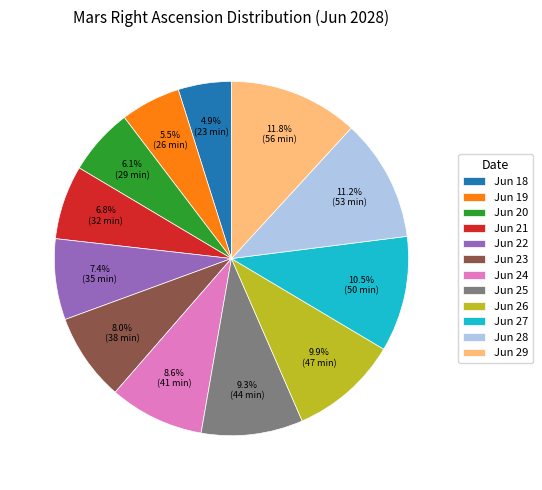

How many segments does this pie chart have?

12